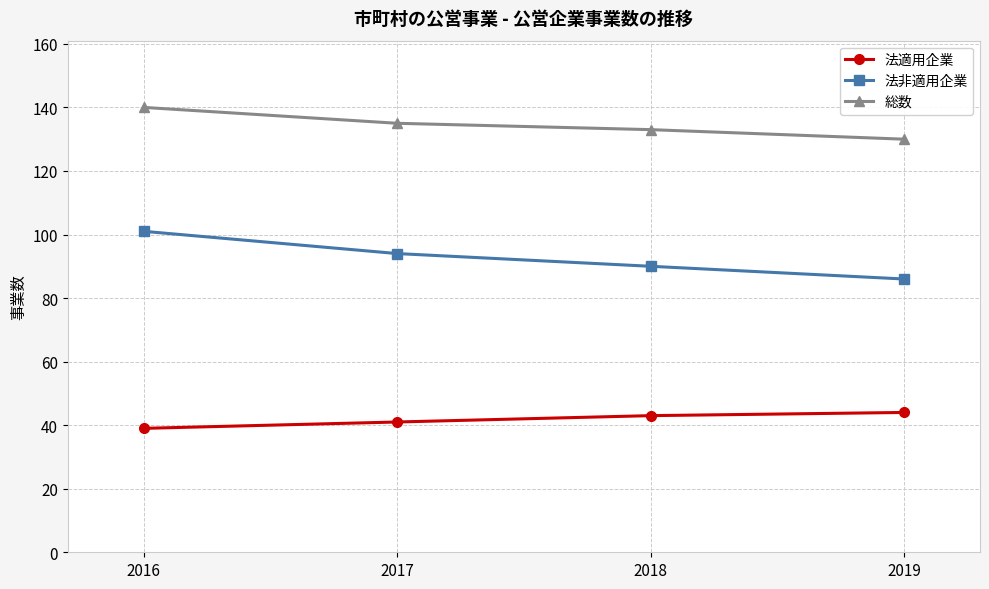

Does the chart have visible grid lines?

Yes